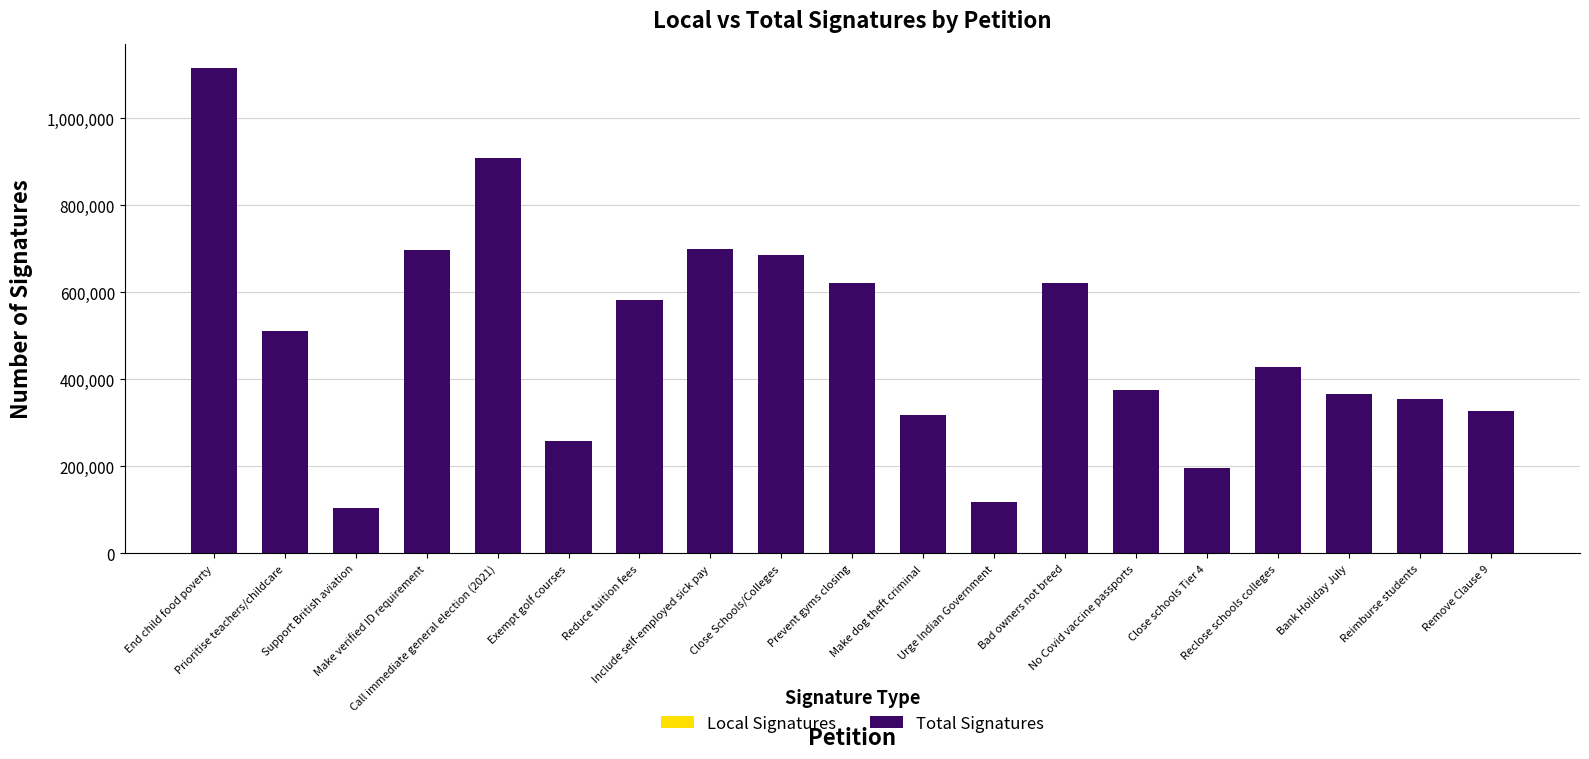

Does the chart contain stacked bars?

Yes